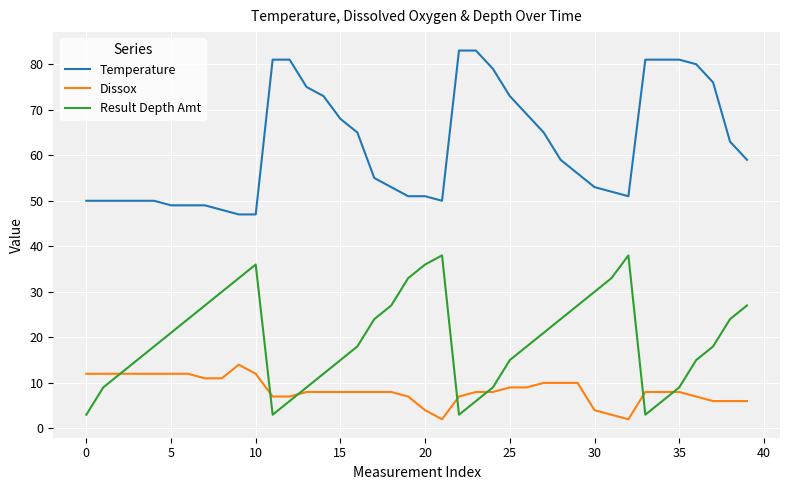

True or false: Result Depth Amt and Temperature intersect in this chart.

False